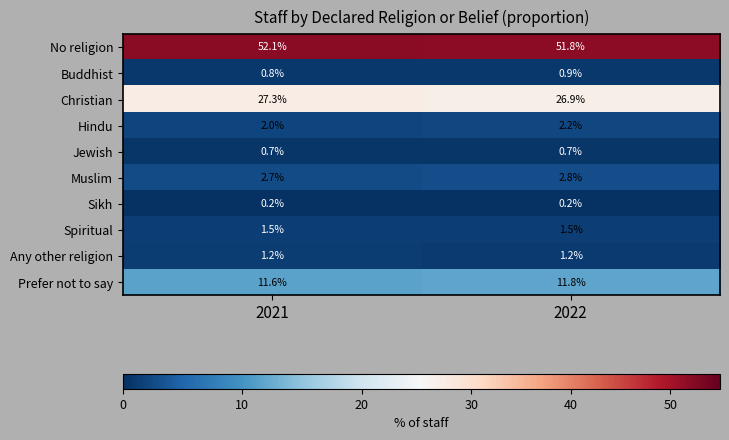

Which label corresponds to the largest value in the chart?

2021